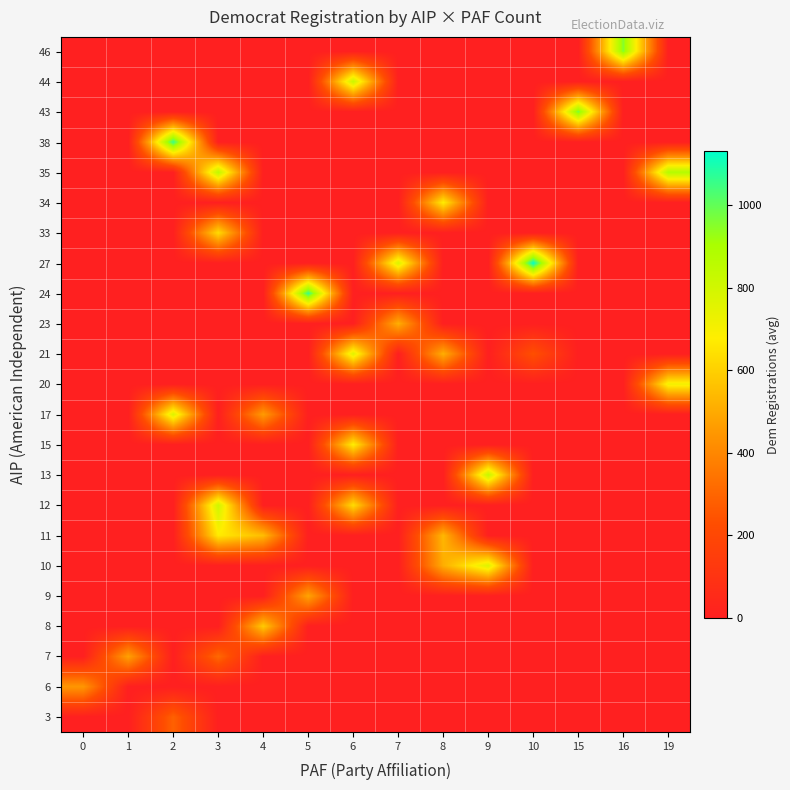

Reading left to right, what are all the values shown in this chart?

3: 0=0.0	1=0.0	2=287.0	3=0.0	4=0.0	5=0.0	6=0.0	7=0.0	8=0.0	9=0.0	10=0.0	15=0.0	16=0.0	19=0.0
6: 0=447.0	1=0.0	2=0.0	3=0.0	4=0.0	5=0.0	6=0.0	7=0.0	8=0.0	9=0.0	10=0.0	15=0.0	16=0.0	19=0.0
7: 0=0.0	1=477.0	2=0.0	3=310.0	4=0.0	5=0.0	6=0.0	7=0.0	8=0.0	9=0.0	10=0.0	15=0.0	16=0.0	19=0.0
8: 0=0.0	1=0.0	2=0.0	3=0.0	4=587.0	5=0.0	6=0.0	7=0.0	8=0.0	9=0.0	10=0.0	15=0.0	16=0.0	19=0.0
9: 0=0.0	1=0.0	2=0.0	3=0.0	4=0.0	5=485.0	6=0.0	7=0.0	8=0.0	9=0.0	10=0.0	15=0.0	16=0.0	19=0.0
10: 0=0.0	1=0.0	2=0.0	3=0.0	4=0.0	5=0.0	6=0.0	7=0.0	8=509.0	9=771.0	10=0.0	15=0.0	16=0.0	19=0.0
11: 0=0.0	1=0.0	2=0.0	3=672.0	4=549.5	5=0.0	6=0.0	7=0.0	8=534.0	9=0.0	10=0.0	15=0.0	16=0.0	19=0.0
12: 0=0.0	1=0.0	2=0.0	3=806.5	4=0.0	5=0.0	6=634.0	7=0.0	8=0.0	9=0.0	10=0.0	15=0.0	16=0.0	19=0.0
13: 0=0.0	1=0.0	2=0.0	3=0.0	4=0.0	5=0.0	6=0.0	7=0.0	8=0.0	9=834.0	10=0.0	15=0.0	16=0.0	19=0.0
15: 0=0.0	1=0.0	2=0.0	3=0.0	4=0.0	5=0.0	6=681.0	7=0.0	8=0.0	9=0.0	10=0.0	15=0.0	16=0.0	19=0.0
17: 0=0.0	1=0.0	2=770.5	3=0.0	4=459.0	5=0.0	6=0.0	7=0.0	8=0.0	9=0.0	10=0.0	15=0.0	16=0.0	19=0.0
20: 0=0.0	1=0.0	2=0.0	3=0.0	4=0.0	5=0.0	6=0.0	7=0.0	8=0.0	9=0.0	10=0.0	15=0.0	16=0.0	19=710.0
21: 0=0.0	1=0.0	2=0.0	3=0.0	4=0.0	5=0.0	6=759.0	7=0.0	8=512.0	9=0.0	10=234.0	15=0.0	16=0.0	19=0.0
23: 0=0.0	1=0.0	2=0.0	3=0.0	4=0.0	5=0.0	6=0.0	7=513.5	8=0.0	9=0.0	10=0.0	15=0.0	16=0.0	19=0.0
24: 0=0.0	1=0.0	2=0.0	3=0.0	4=0.0	5=1057.0	6=0.0	7=0.0	8=0.0	9=0.0	10=0.0	15=0.0	16=0.0	19=0.0
27: 0=0.0	1=0.0	2=0.0	3=0.0	4=0.0	5=0.0	6=0.0	7=777.0	8=0.0	9=0.0	10=1131.0	15=0.0	16=0.0	19=0.0
33: 0=0.0	1=0.0	2=0.0	3=631.0	4=0.0	5=0.0	6=0.0	7=0.0	8=0.0	9=0.0	10=0.0	15=0.0	16=0.0	19=0.0
34: 0=0.0	1=0.0	2=0.0	3=0.0	4=0.0	5=0.0	6=0.0	7=0.0	8=676.0	9=0.0	10=0.0	15=0.0	16=0.0	19=0.0
35: 0=0.0	1=0.0	2=0.0	3=850.0	4=0.0	5=0.0	6=0.0	7=0.0	8=0.0	9=0.0	10=0.0	15=0.0	16=0.0	19=877.0
38: 0=0.0	1=0.0	2=1058.0	3=0.0	4=0.0	5=0.0	6=0.0	7=0.0	8=0.0	9=0.0	10=0.0	15=0.0	16=0.0	19=0.0
43: 0=0.0	1=0.0	2=0.0	3=0.0	4=0.0	5=0.0	6=0.0	7=0.0	8=0.0	9=0.0	10=0.0	15=971.0	16=0.0	19=0.0
44: 0=0.0	1=0.0	2=0.0	3=0.0	4=0.0	5=0.0	6=818.0	7=0.0	8=0.0	9=0.0	10=0.0	15=0.0	16=0.0	19=0.0
46: 0=0.0	1=0.0	2=0.0	3=0.0	4=0.0	5=0.0	6=0.0	7=0.0	8=0.0	9=0.0	10=0.0	15=0.0	16=954.0	19=0.0